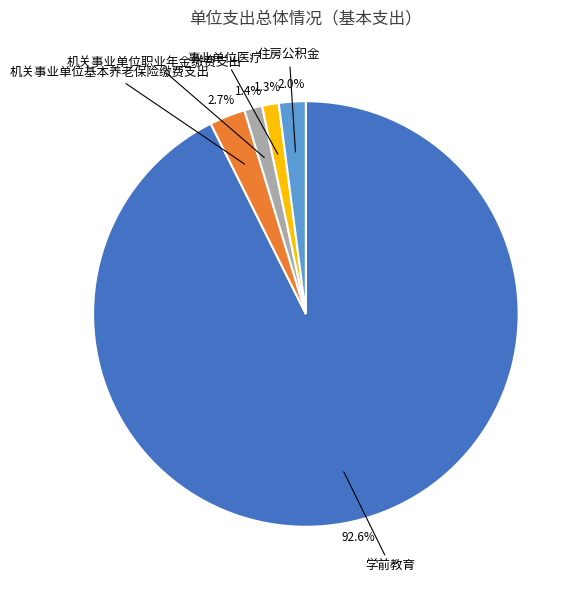

Is there any slice that represents more than half of the pie?

Yes